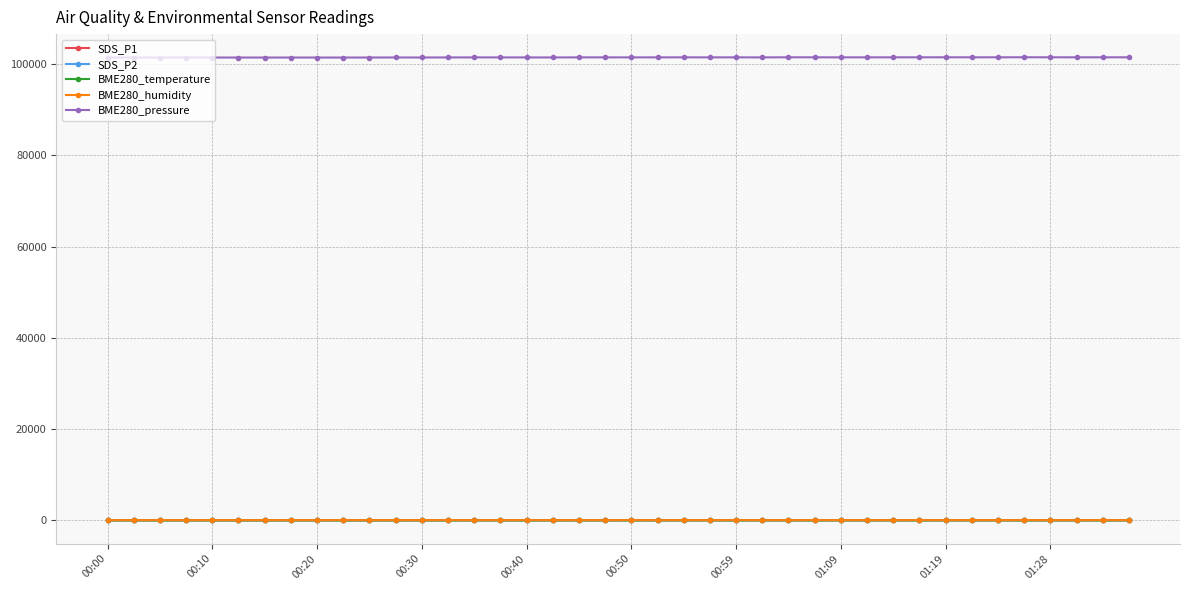

What is the value of the BME280_temperature point at the 11th from the left?

3.3